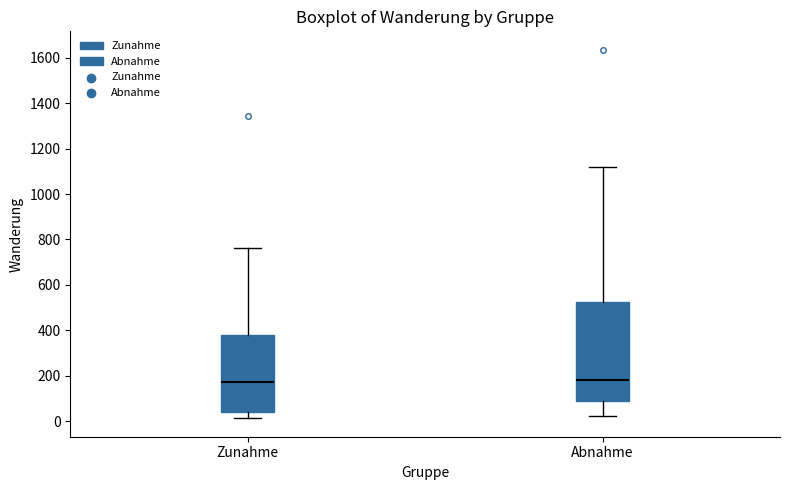

Where is the upper edge of the box for Abnahme on the y-axis? The values are not printed on the chart, so give them approximately, as read against the axis.

520